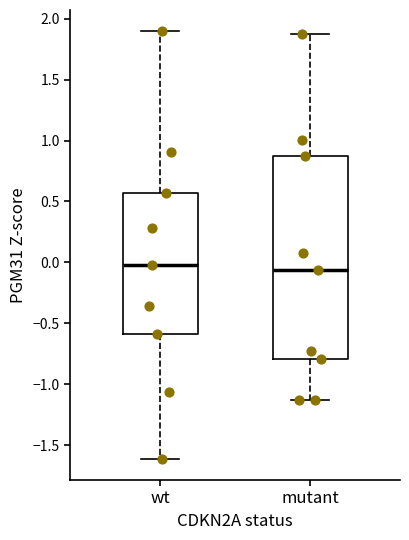

Reading left to right, read every box against the y-axis: the position of its median line, the range the box covers, and the ends of its whiskers. The values are not printed on the chart, so give them approximately, as read against the axis.

wt: median -0.05, box -0.60 to 0.55, whiskers -1.60 to 1.90
mutant: median -0.05, box -0.80 to 0.85, whiskers -1.15 to 1.90